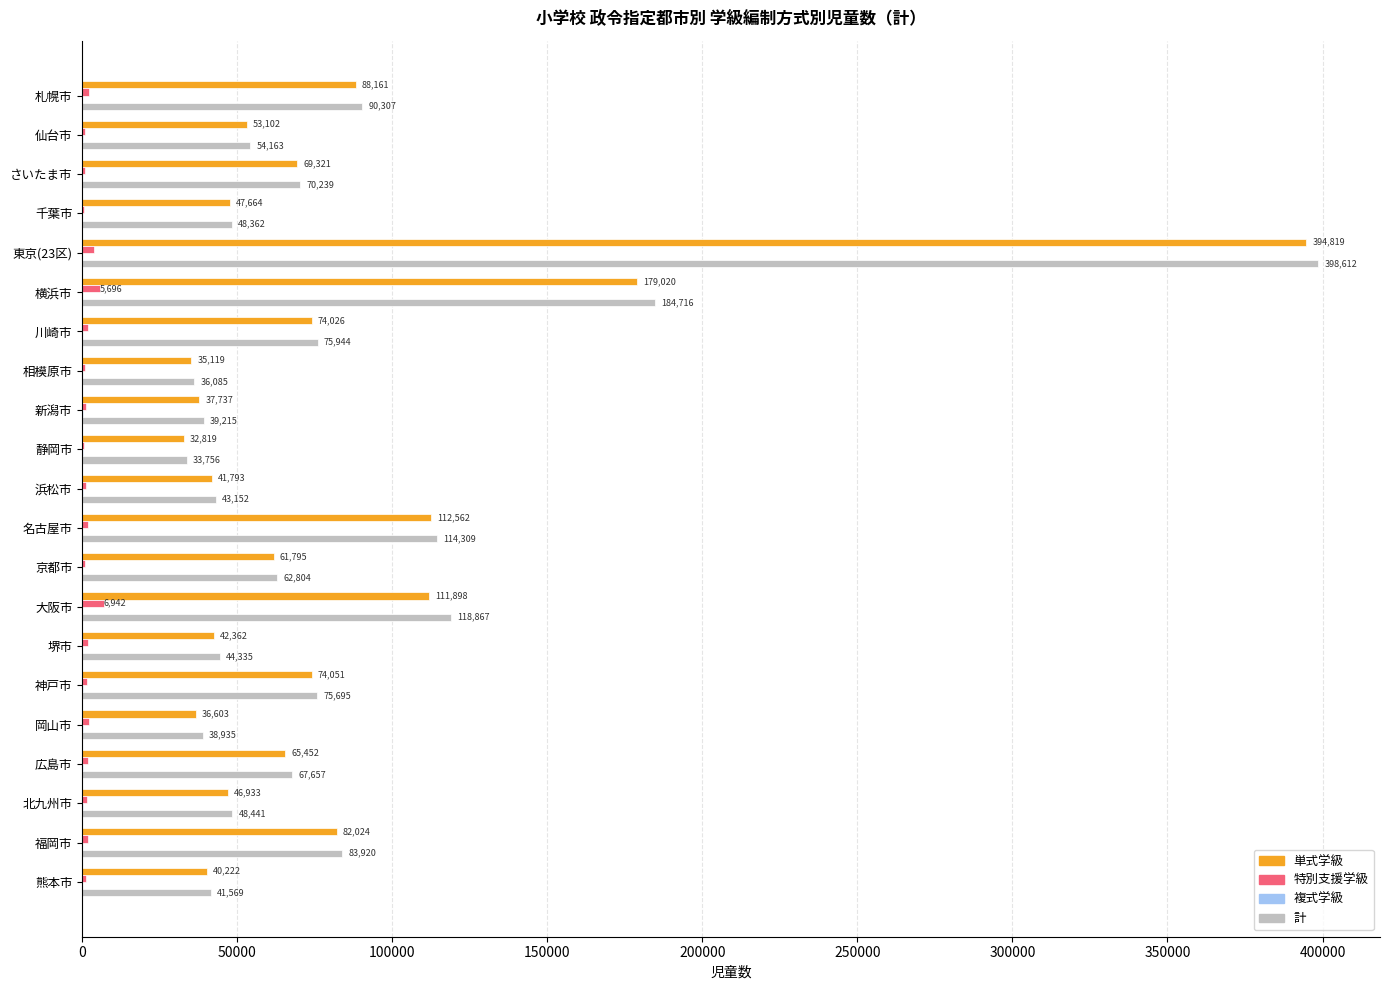

The value of 計 at 京都市 is 62804. True or false?

True